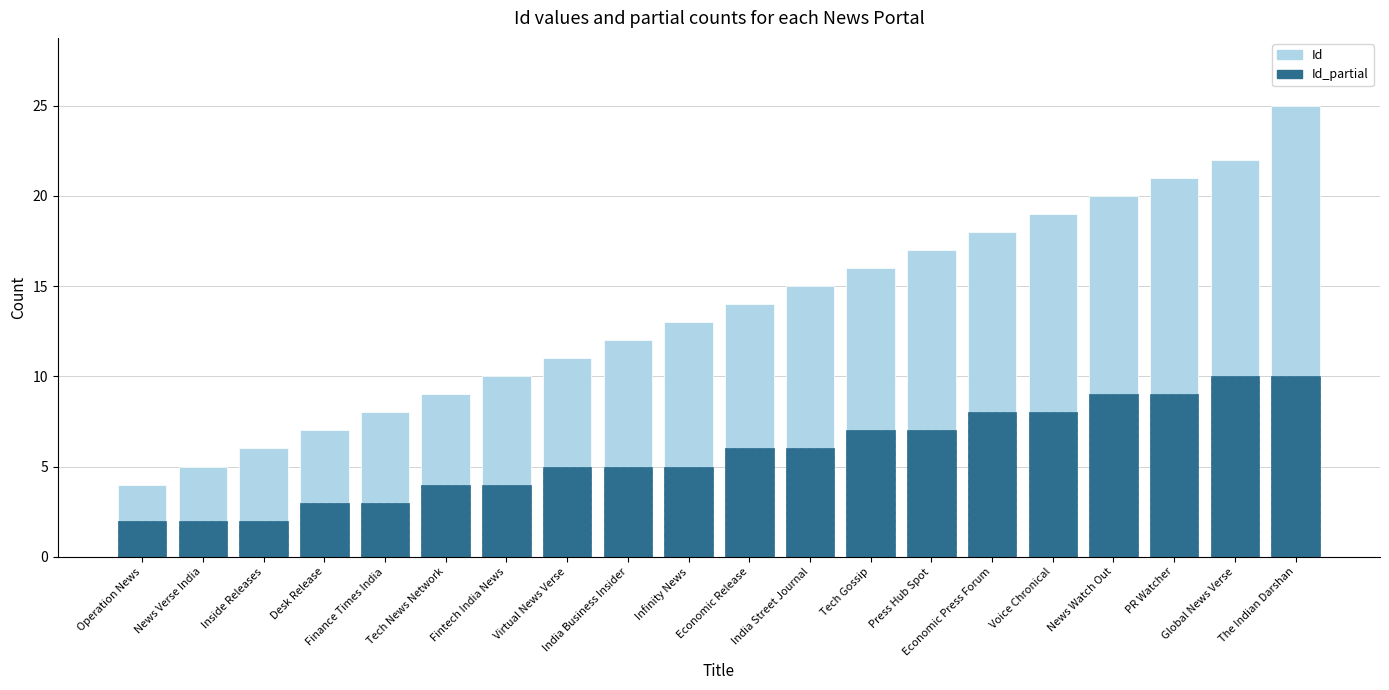

What is the difference between the Id values at Desk Release and India Street Journal?

8